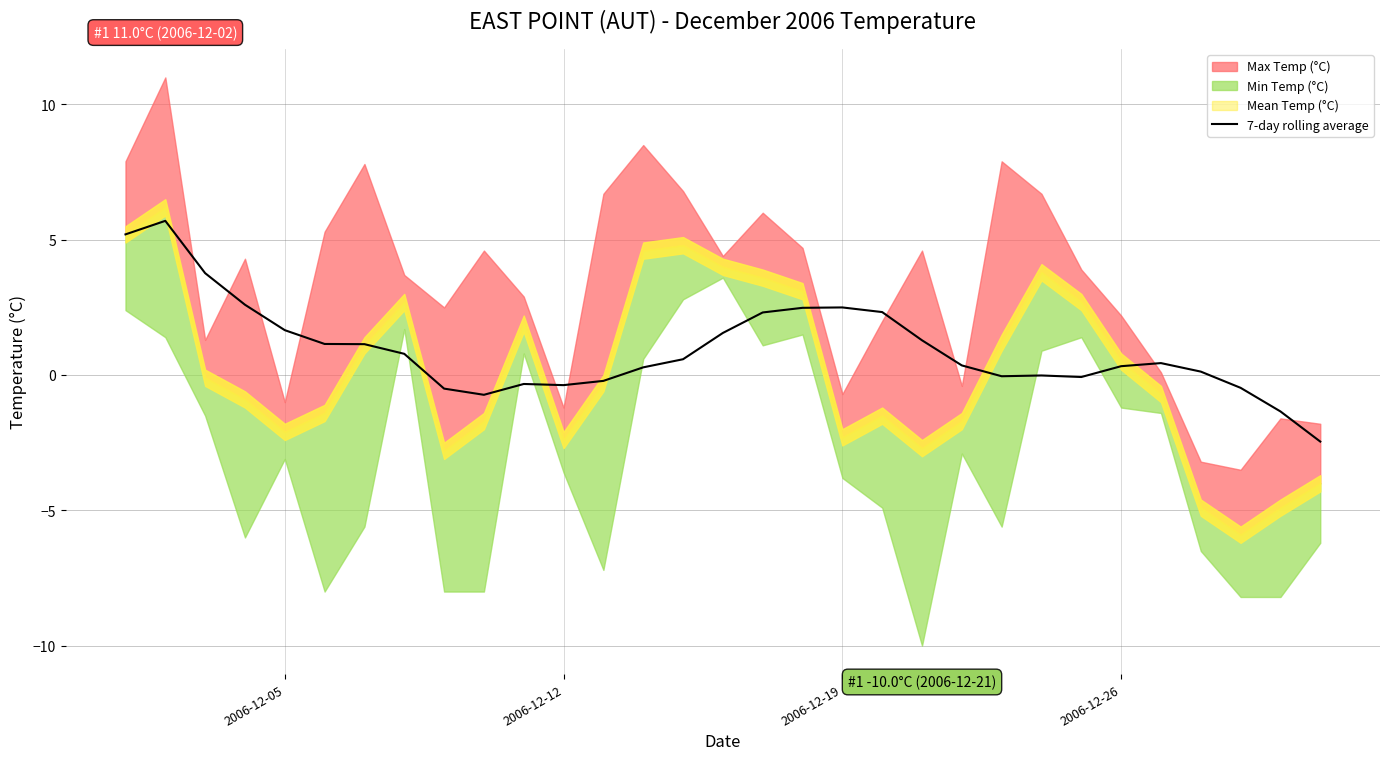

What is the minimum value for 7-day rolling average?

-2.5